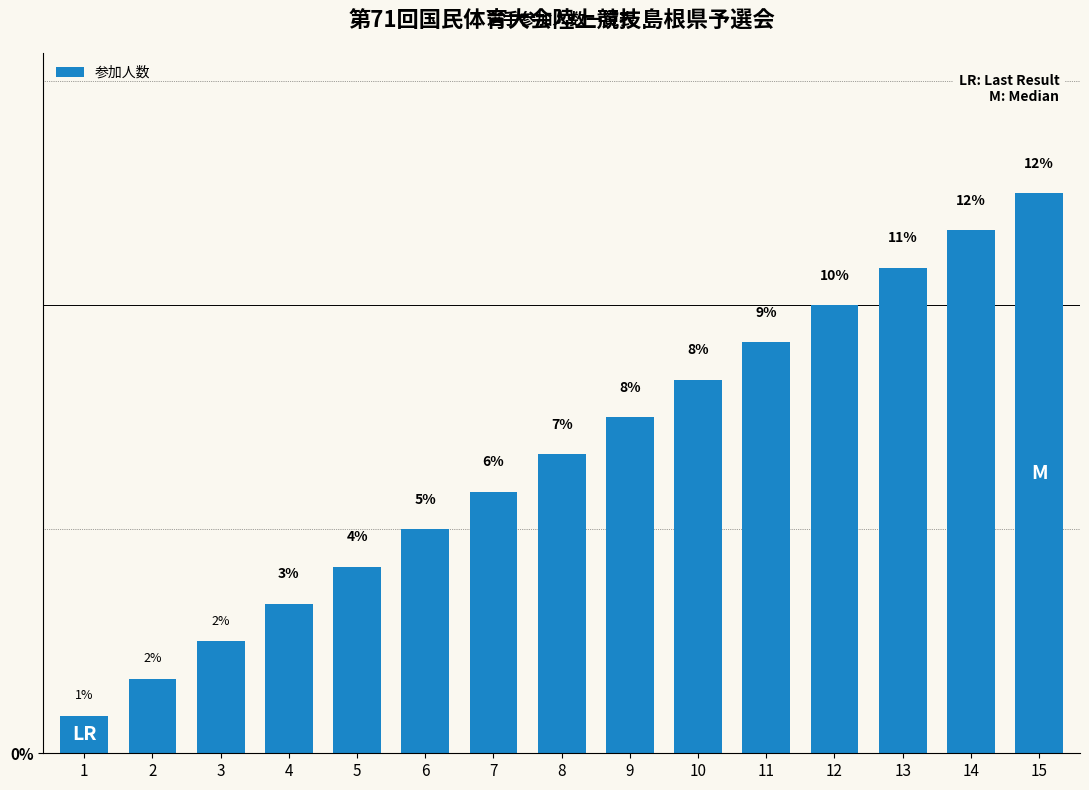

Does the chart contain any negative values?

No